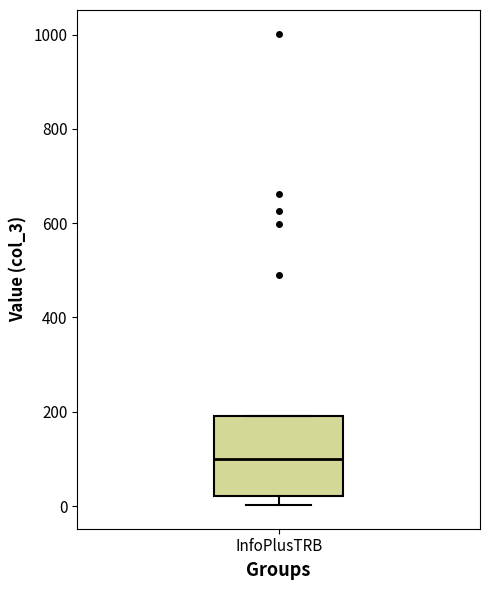

Read this box plot against the y-axis: the position of the median line, the range covered by the box, and the ends of both whiskers. The values are not printed on the chart, so give them approximately, as read against the axis.

median 100, box 20 to 200, whiskers 0 to 200